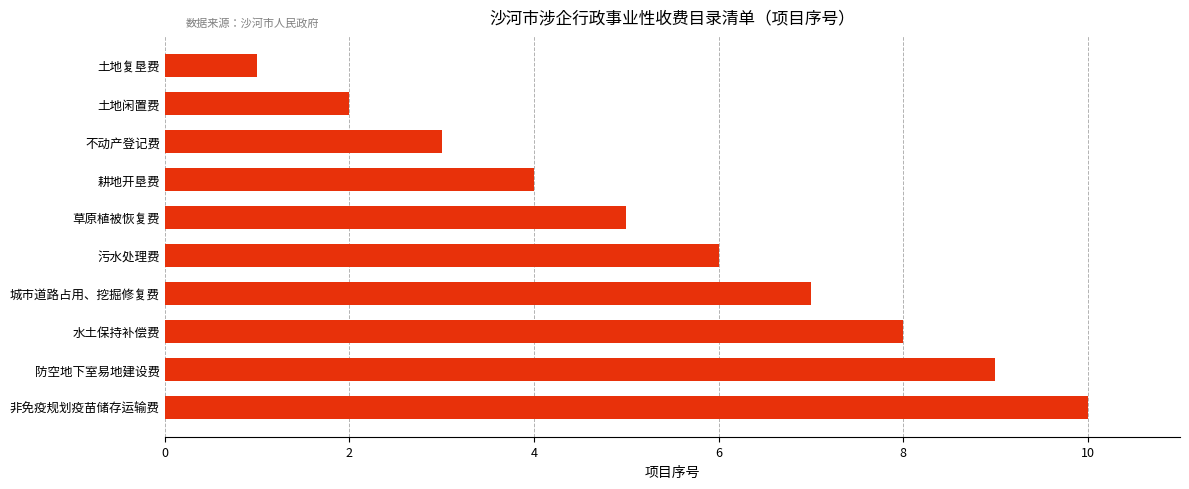

Count the number of data series in this chart.

1